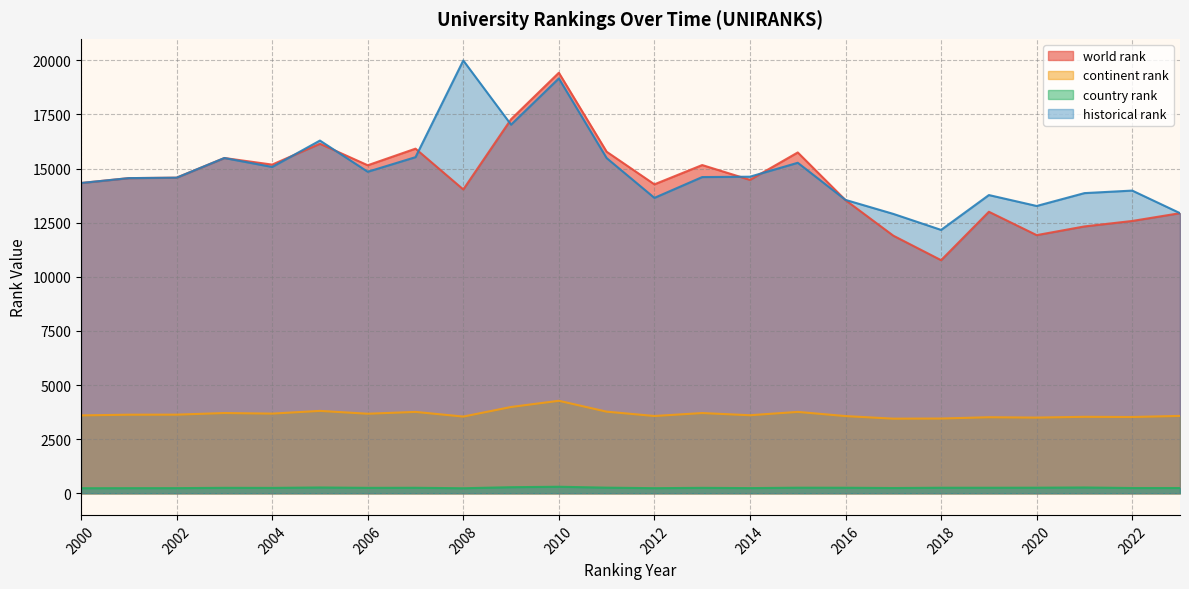

Does the chart display data point markers on the line(s)?

No